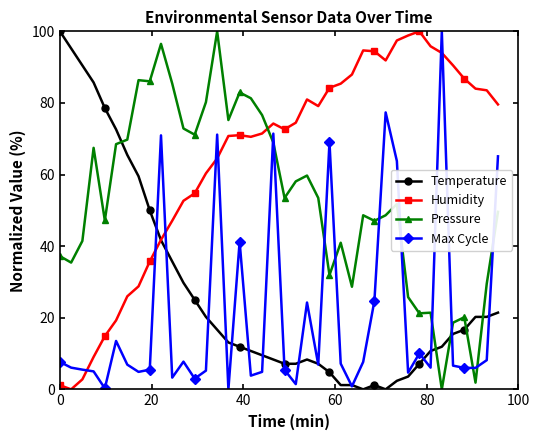

Which series ends up on top after the final intersection of Humidity and Pressure?

Humidity